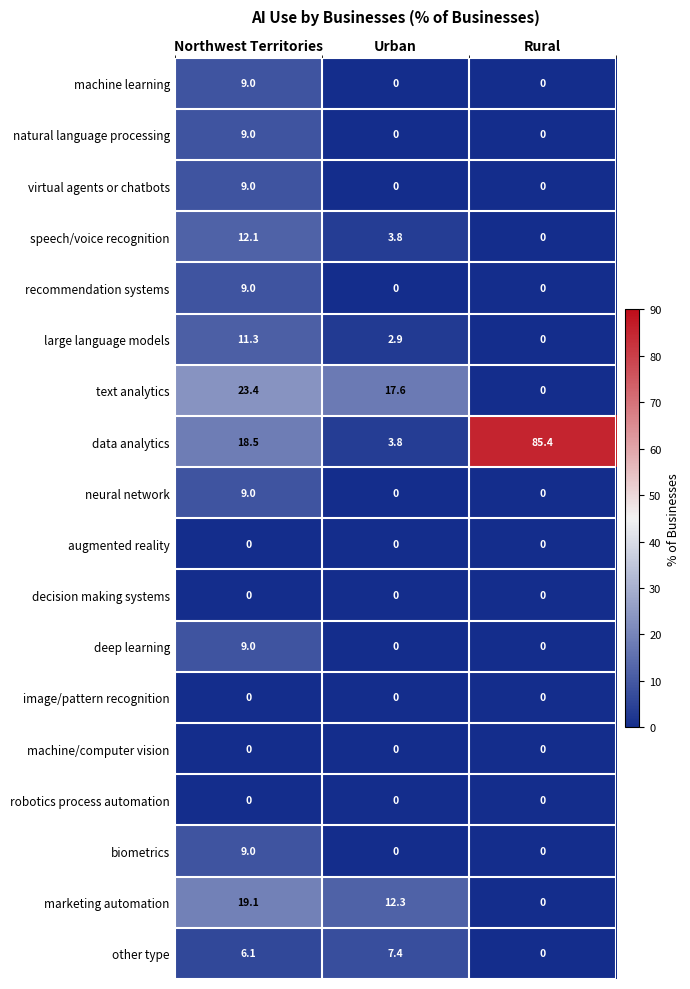

At how many categories does at least one series exceed 7?

3